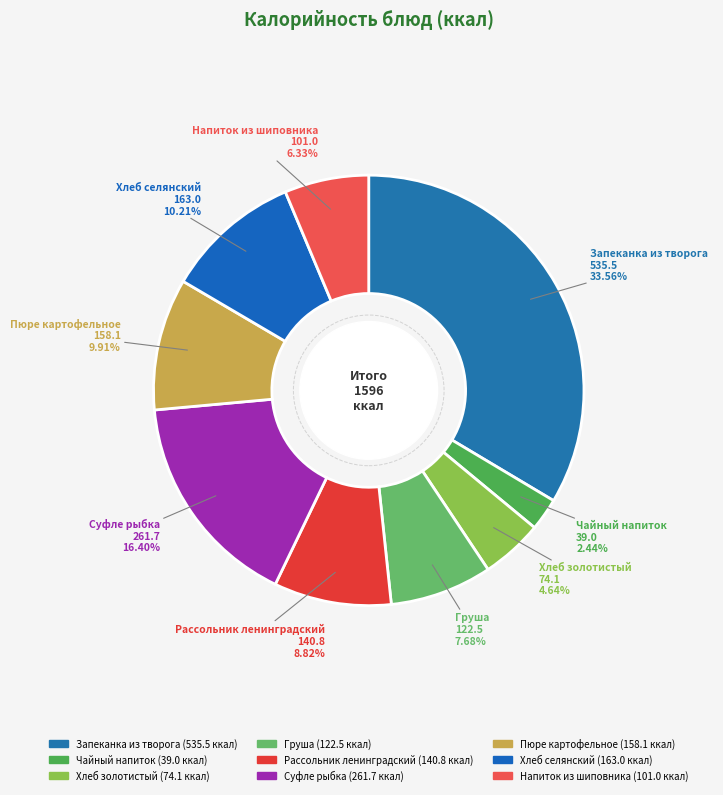

How many slices are in this pie chart?

9